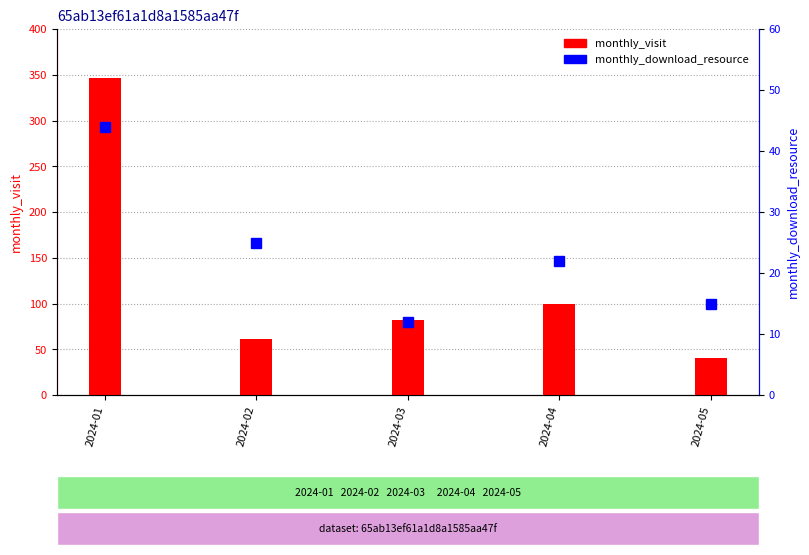

At which label is monthly_download_resource closest to 28?

2024-02